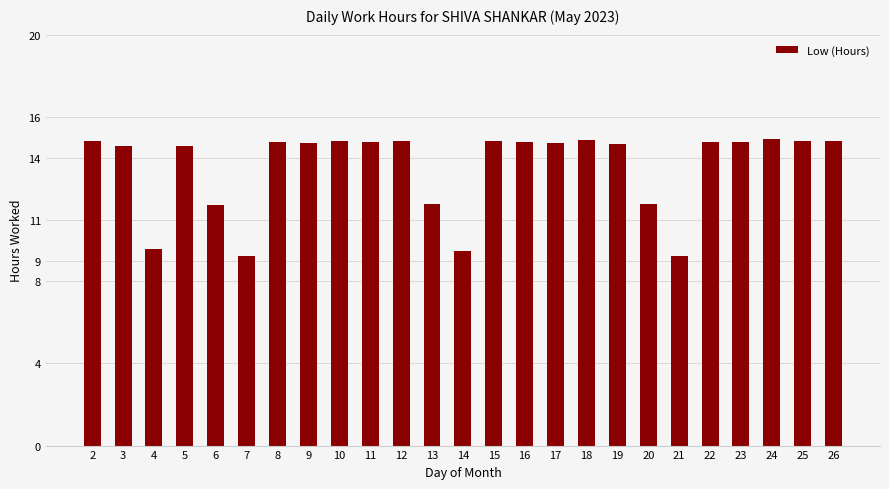

What is the sum of all values?

338.6